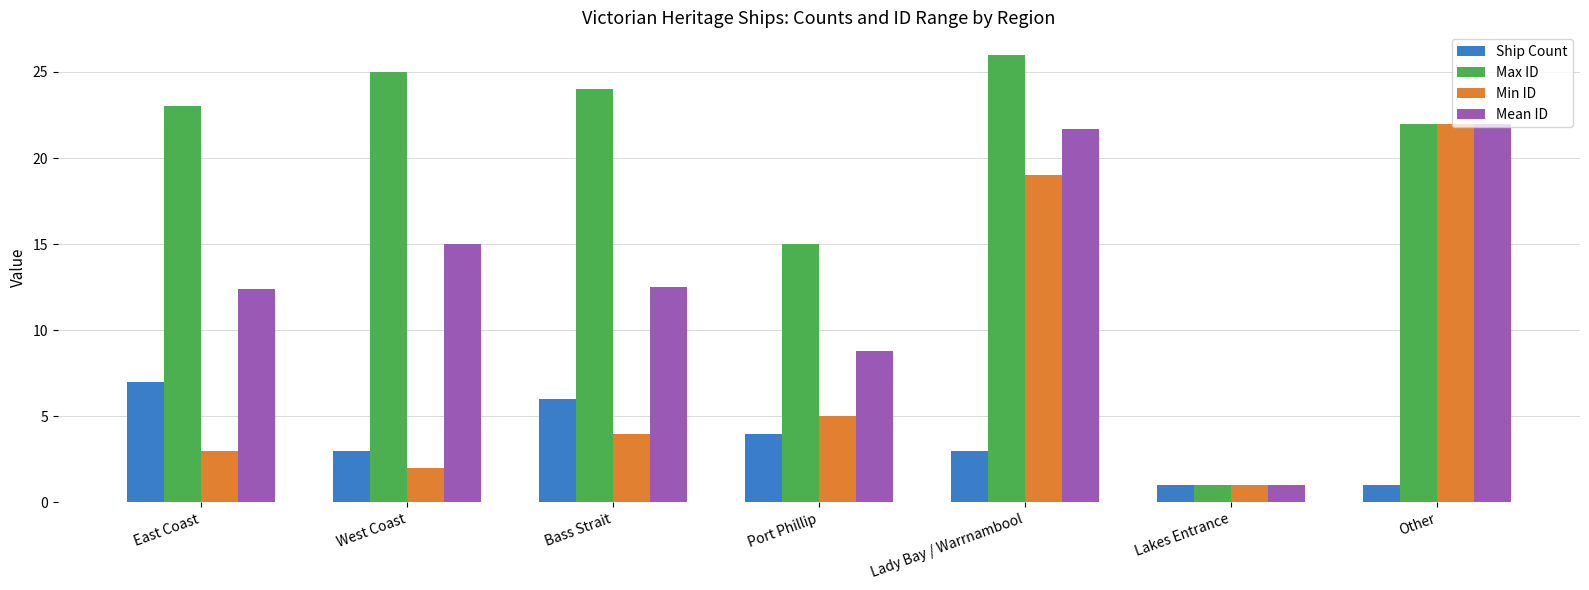

Between Bass Strait and Other, which series saw the biggest shift?

Min ID